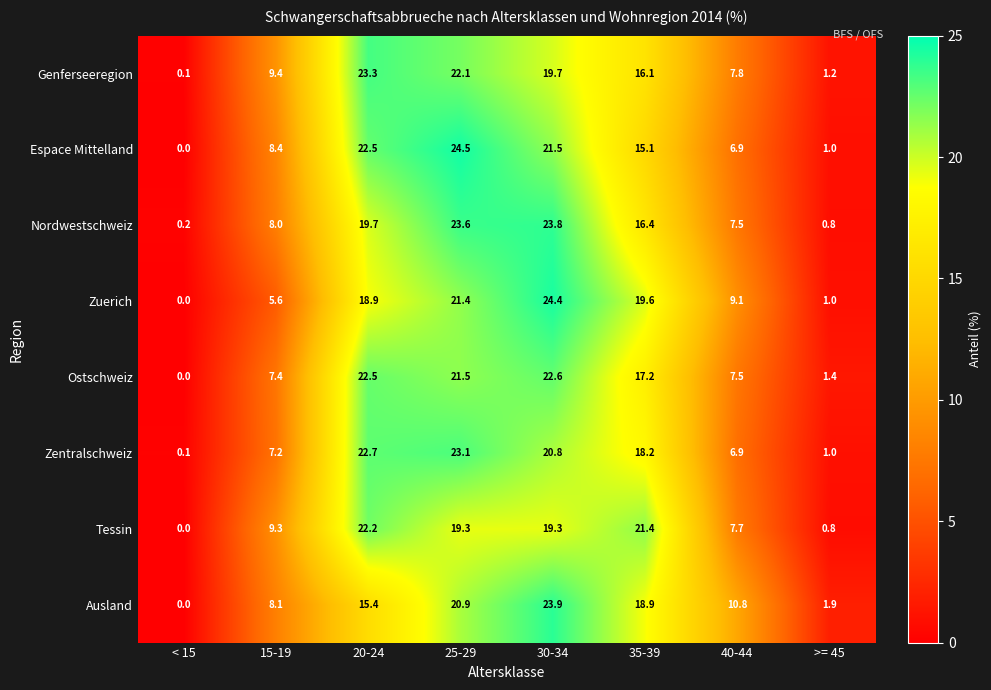

Rank the series at 30-34 from highest to lowest value.

Zuerich, Ausland, Nordwestschweiz, Ostschweiz, Espace Mittelland, Zentralschweiz, Genferseeregion, Tessin